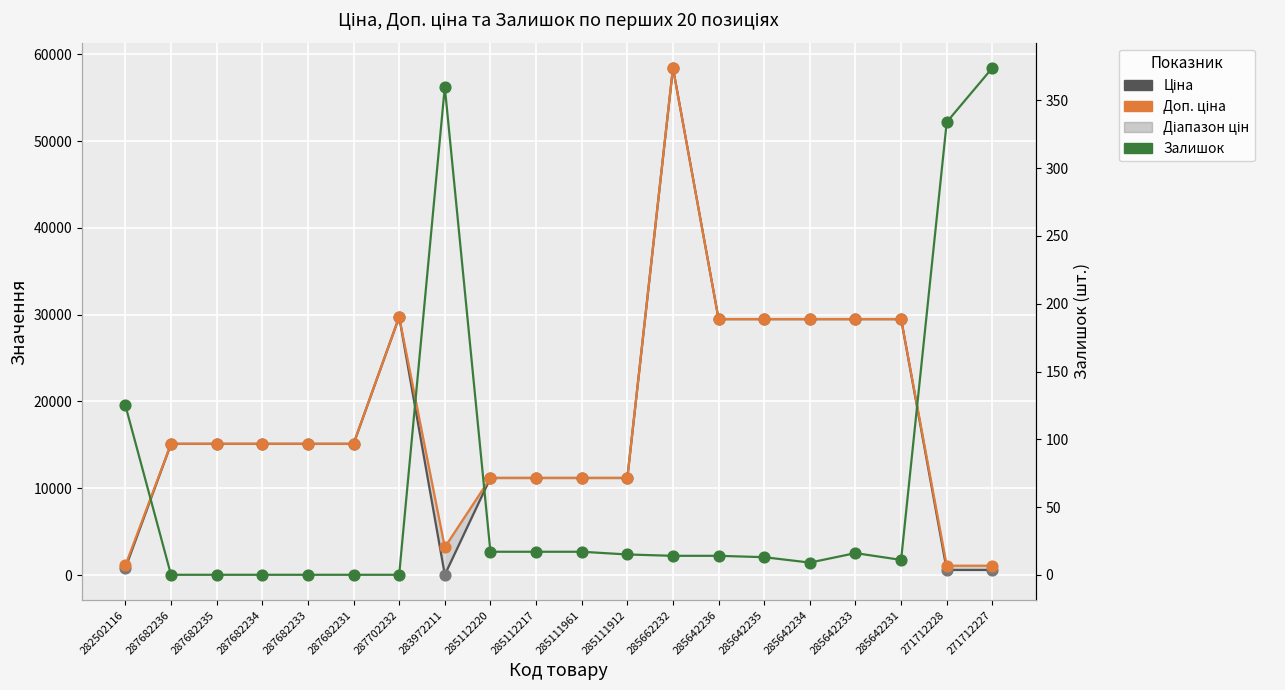

Which series contains the highest Y value?

Ціна